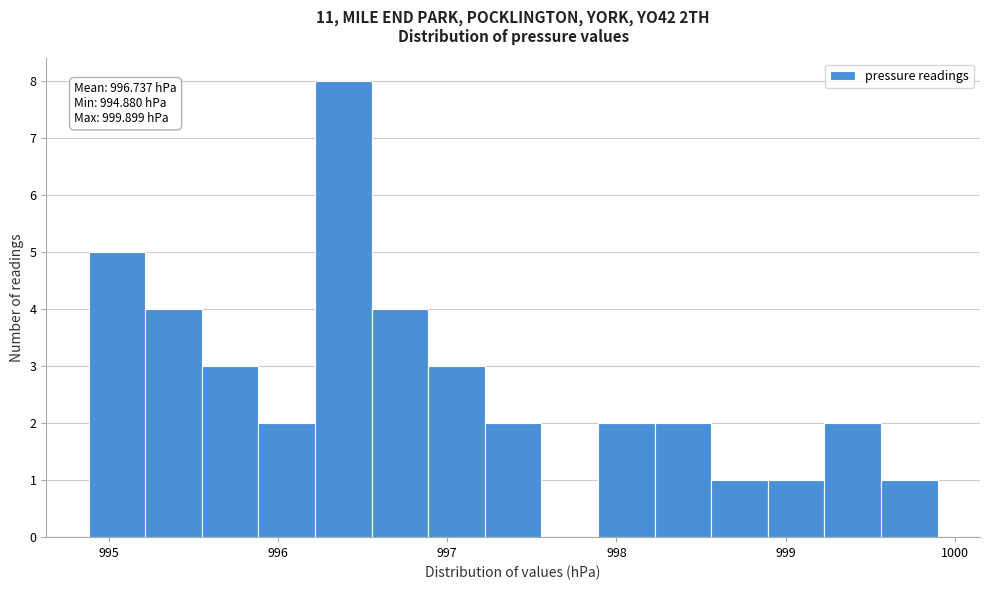

Read against the x-axis, roughly where is the centre of the tallest bar?

996.4